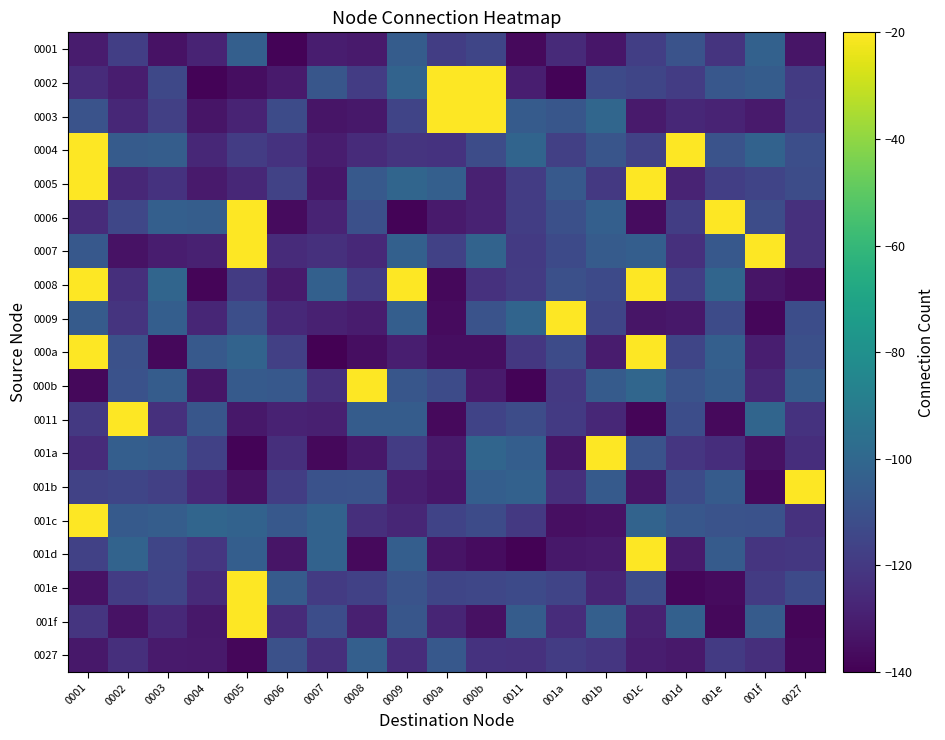

List the series in order of their peak value, highest first.

0002, 0003, 0004, 0005, 0006, 0007, 0008, 0009, 000a, 000b, 0011, 001a, 001b, 001c, 001d, 001e, 001f, 0001, 0027